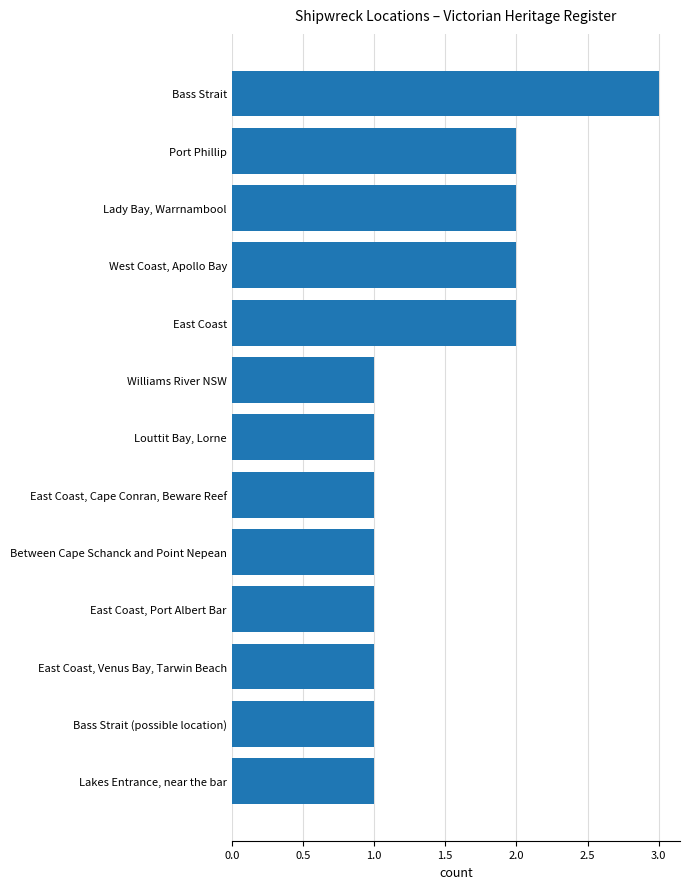

Between West Coast, Apollo Bay and Bass Strait, which is larger?

Bass Strait